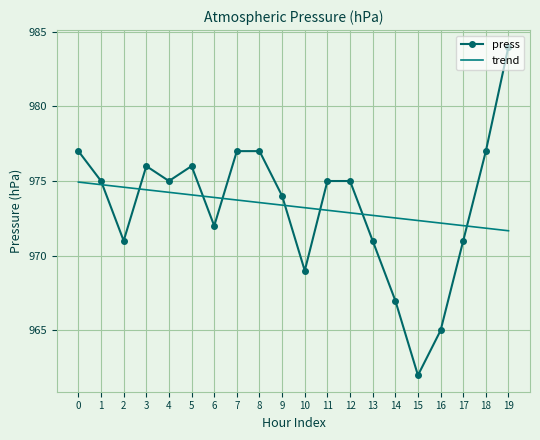

What value does the press series have at 19?

984.0